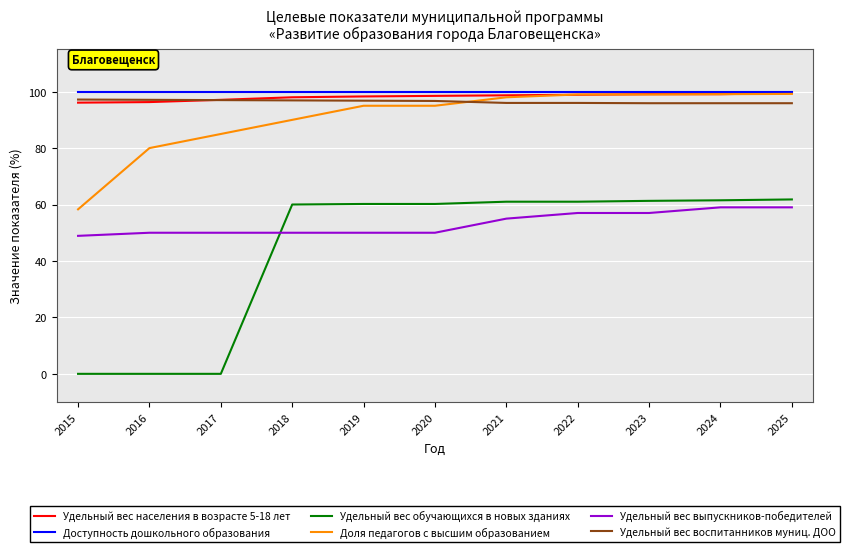

Between which two adjacent categories do Удельный вес выпускников-победителей and Удельный вес обучающихся в новых зданиях first intersect?

2017 and 2018